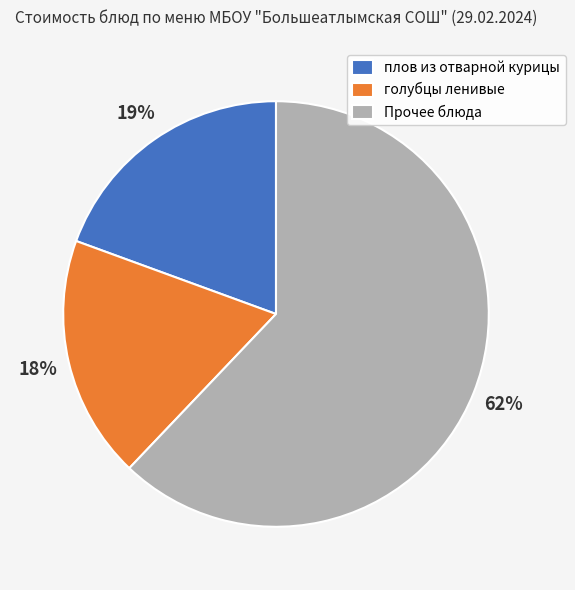

To the nearest percent, what is the difference between the голубцы ленивые and плов из отварной курицы slice percentages?

1%